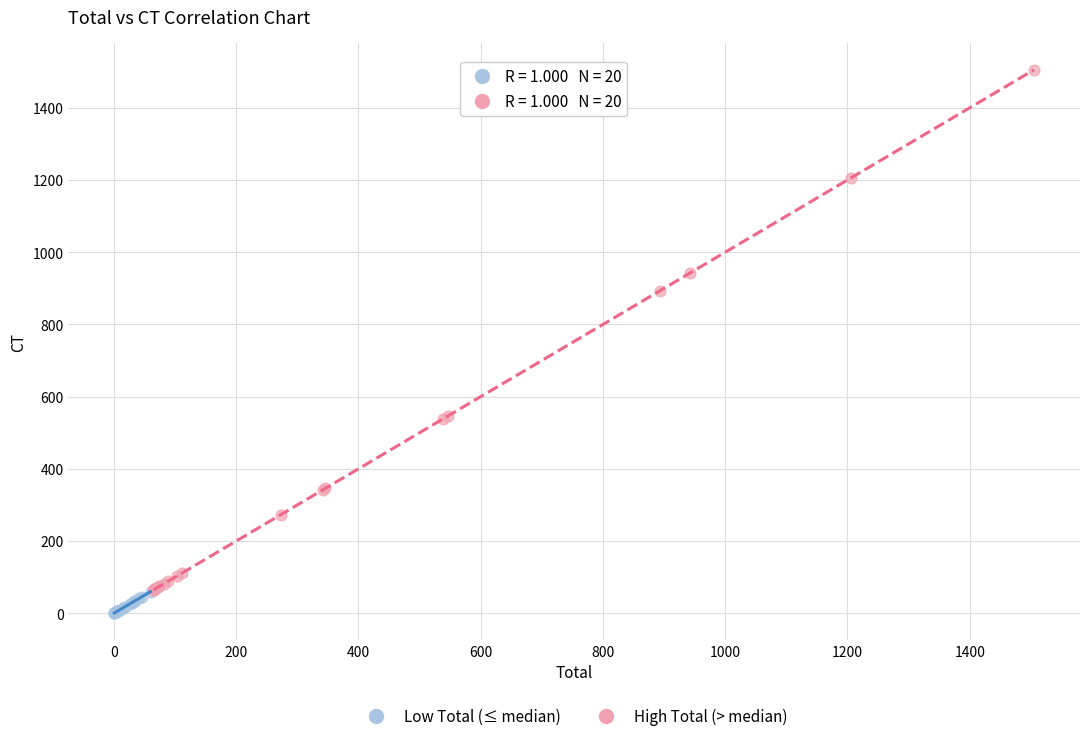

Which series reaches the maximum Y coordinate?

High Total (> median)